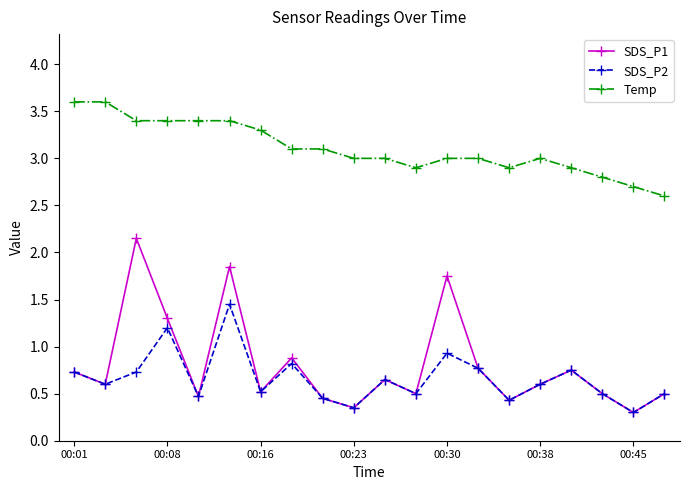

What is the value of the Temp point at the 4th from the left?

3.4